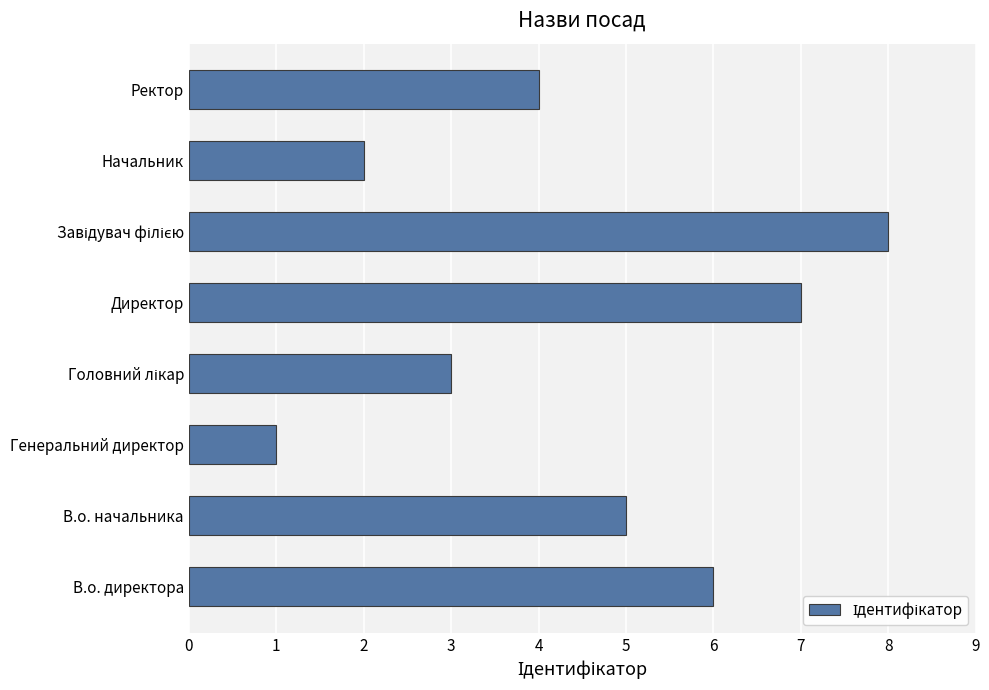

How many values are between 3 and 7?

5